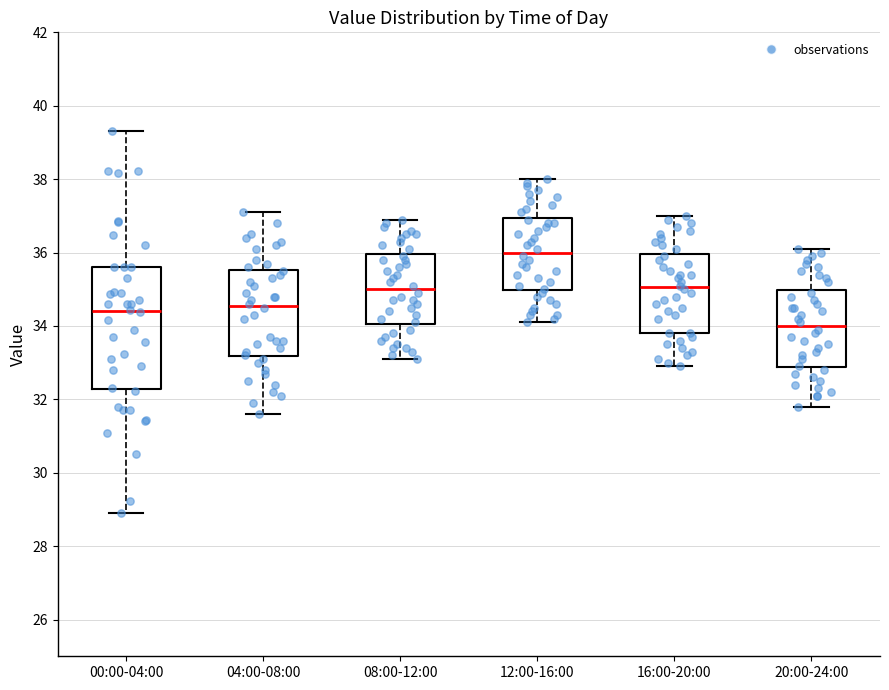

Comparing the boxes themselves (not the whiskers), which one is the tallest?

00:00-04:00